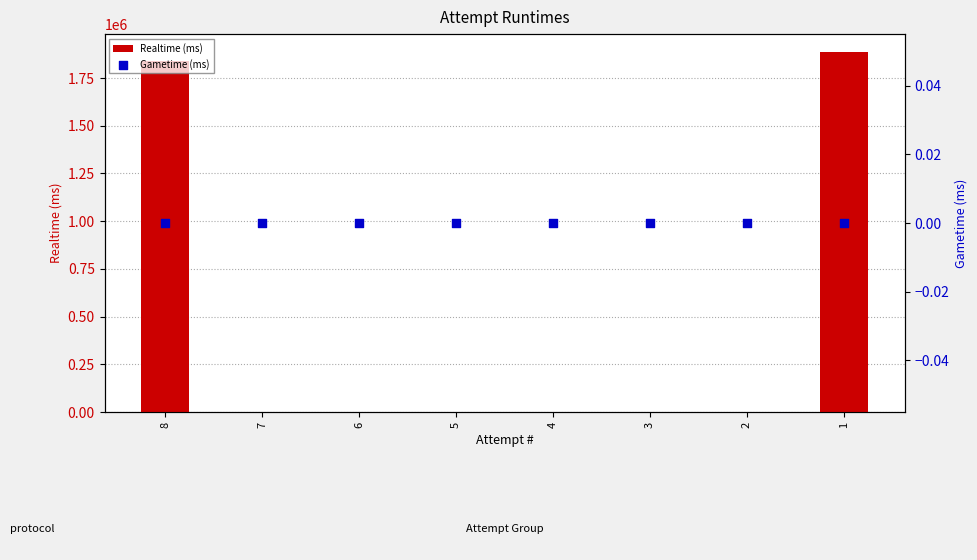

At how many categories does at least one series exceed 767644?

2